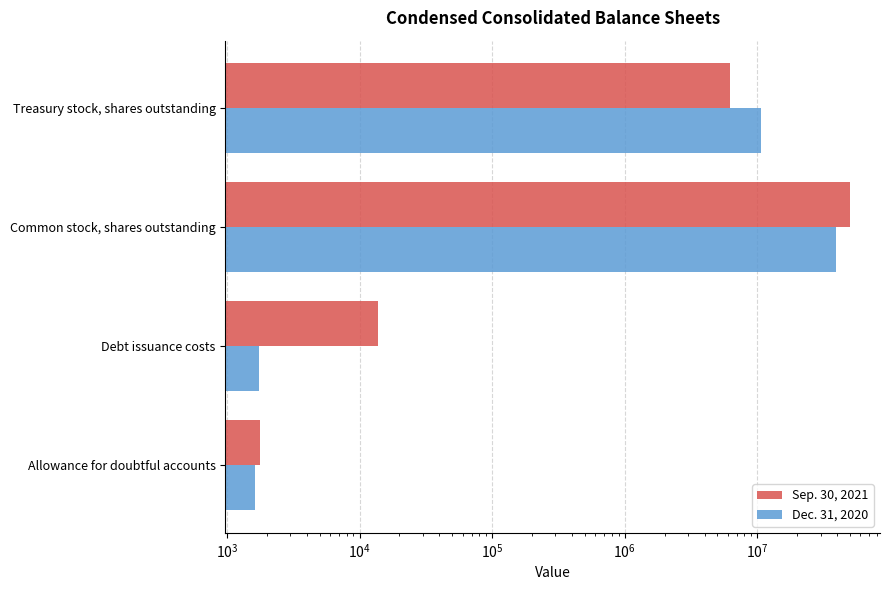

Reading left to right, extract all data points from this chart.

Sep. 30, 2021: 1768	13759	50267874	6220038
Dec. 31, 2020: 1631	1731	39334839	10591074